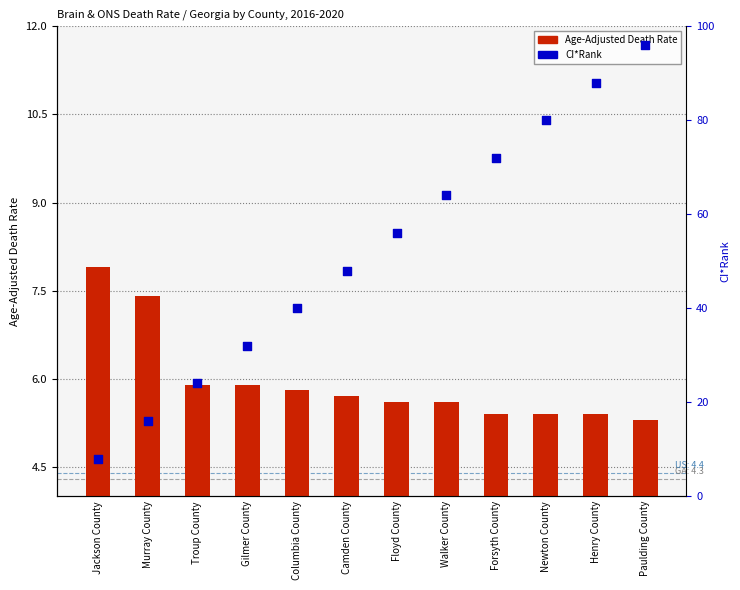

At how many categories does at least one series exceed 13?

11